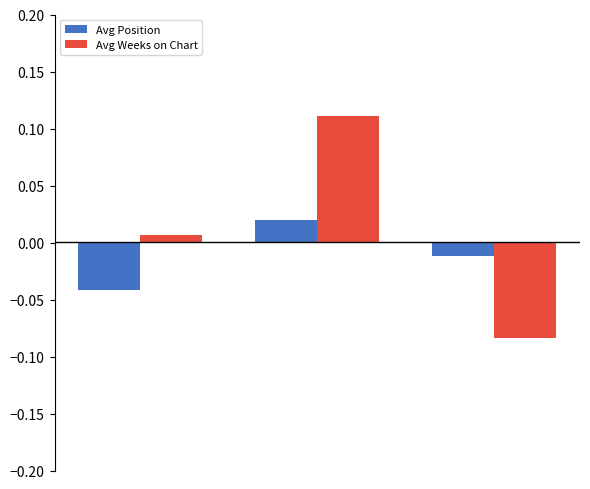

List the series in order of their peak value, lowest first.

Avg Position, Avg Weeks on Chart